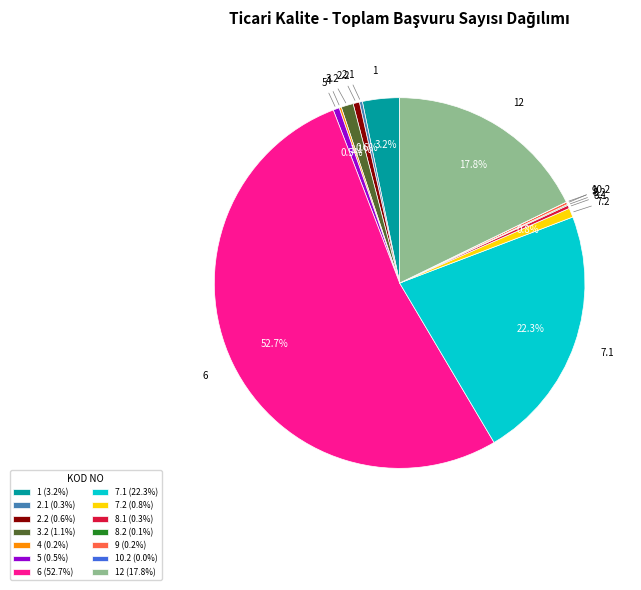

What is the total percentage of 6 (52.7%) and 2.2 (0.6%)?

53.2%